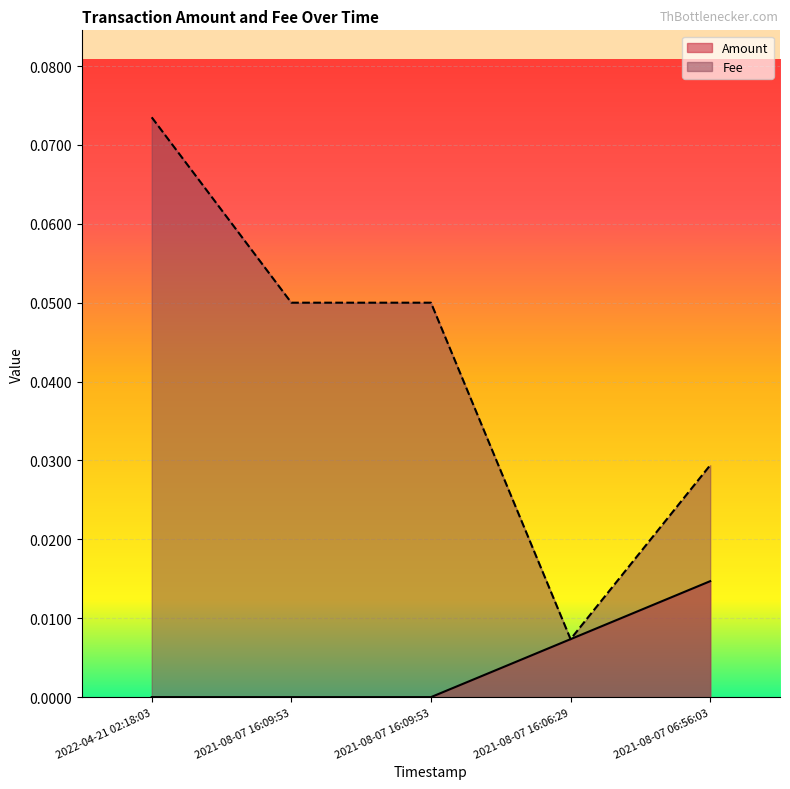

True or false: Amount and Fee cross at least once.

False